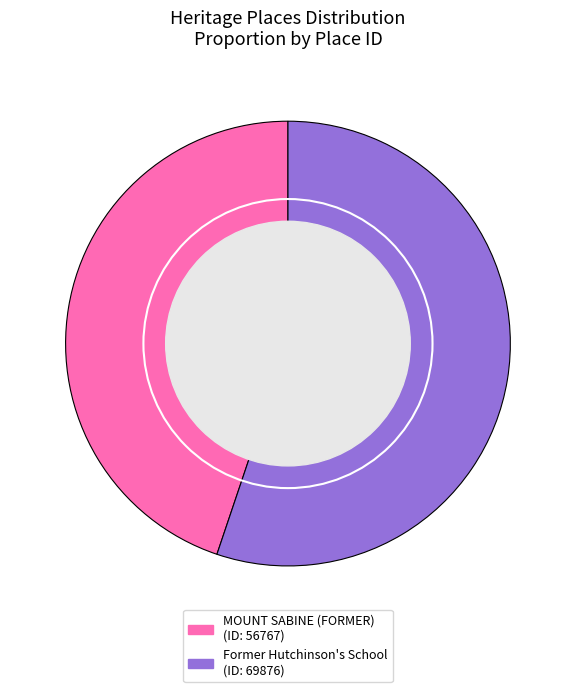

Do MOUNT SABINE (FORMER) and Former Hutchinson's School together represent more than half of the pie?

Yes